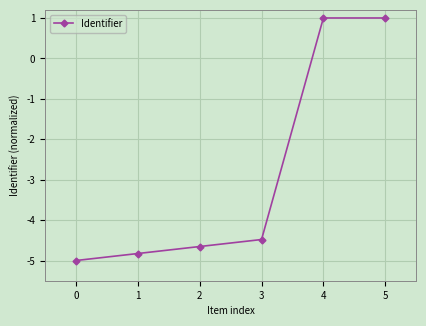

At which label is the value closest to -2?

3